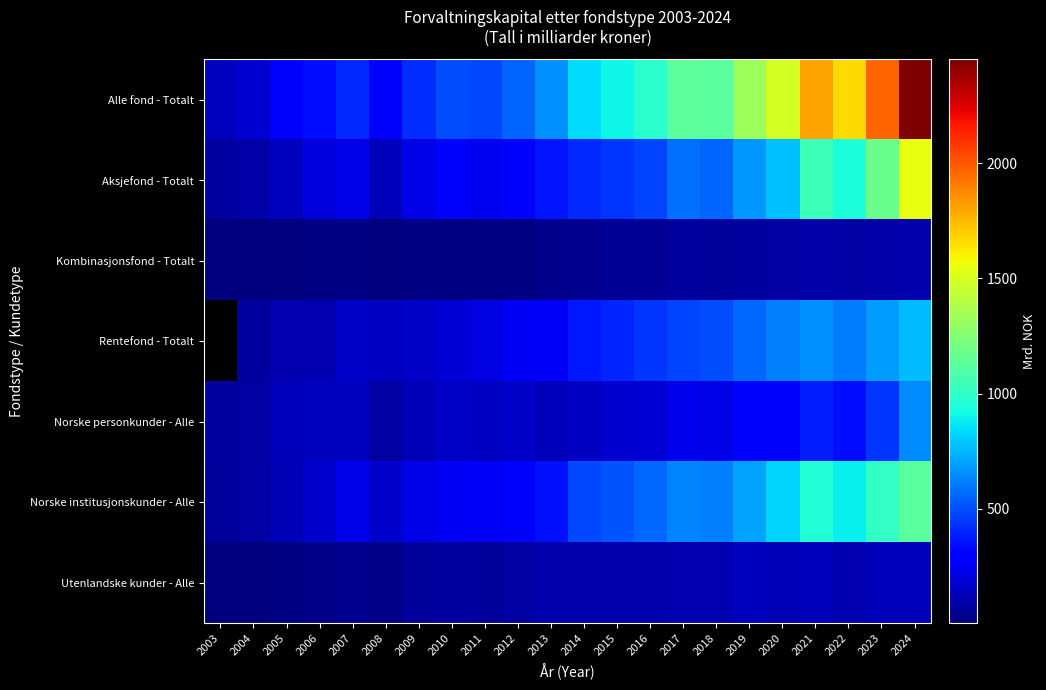

Count the Rentefond - Totalt values in the range 163 to 561.

11